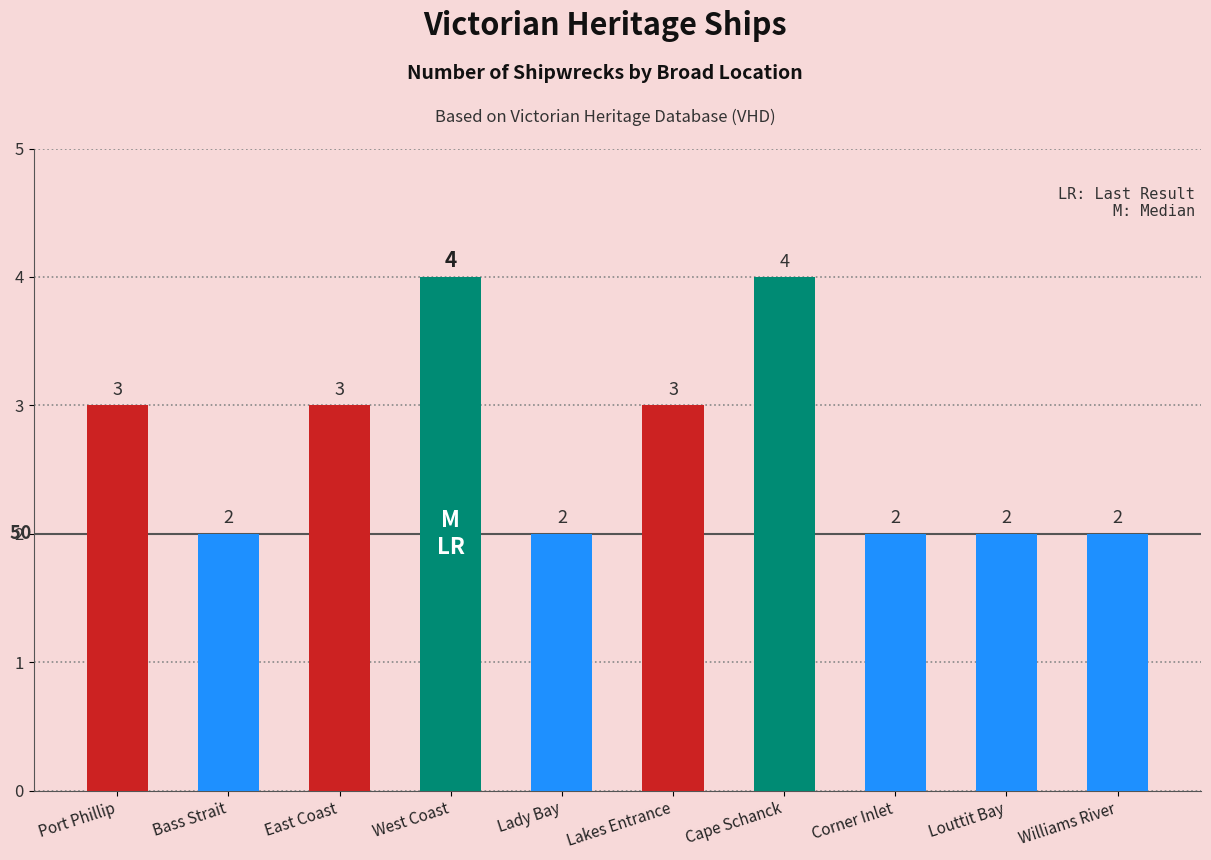

What is the maximum value shown in the chart?

4